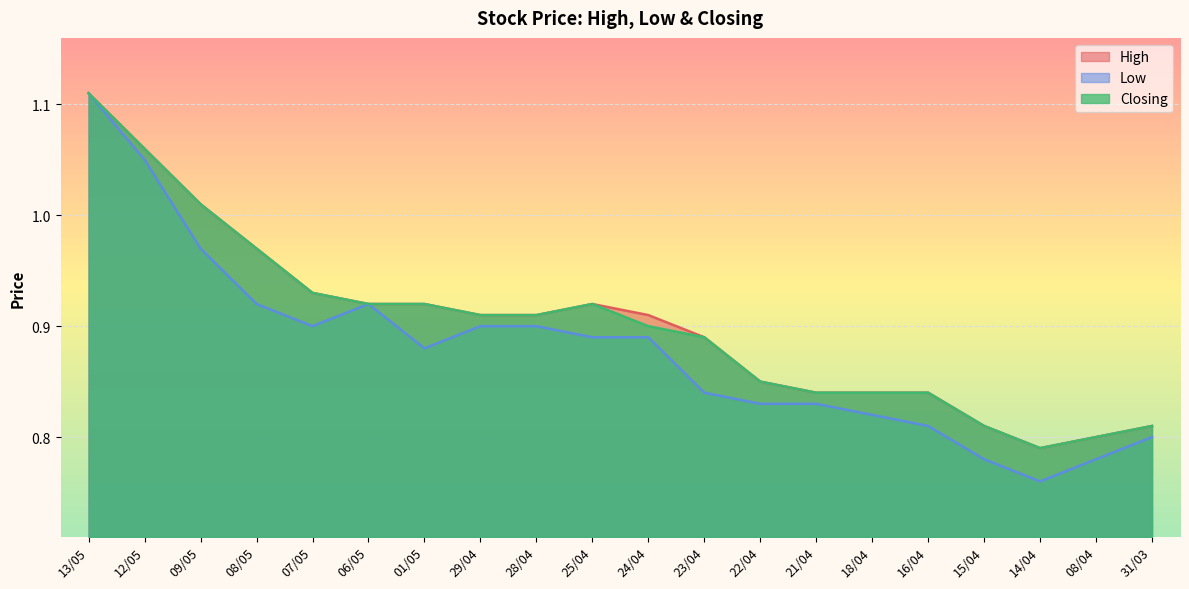

What position from the right is 22/04?

8